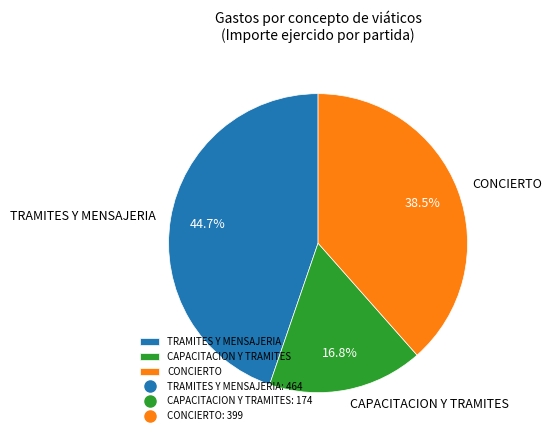

What percentage is NOT represented by CONCIERTO?

61.5%